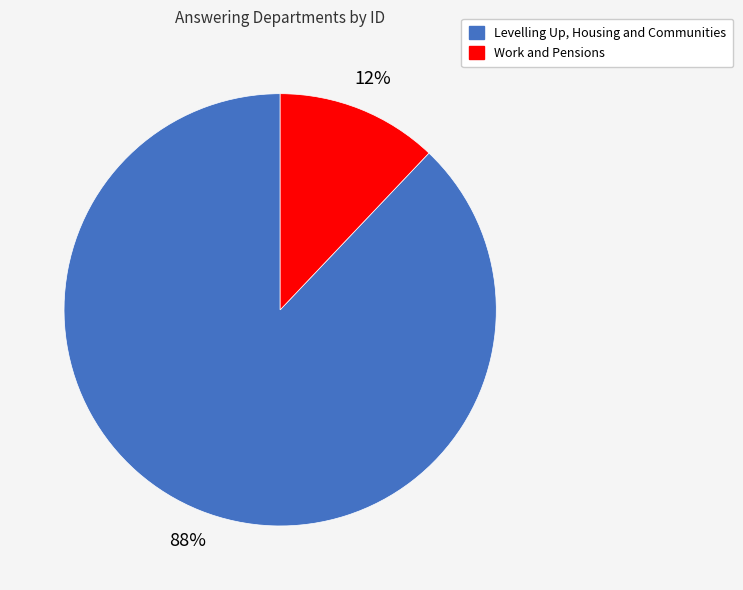

What percentage is the Levelling Up, Housing and Communities slice, to the nearest percent?

88%